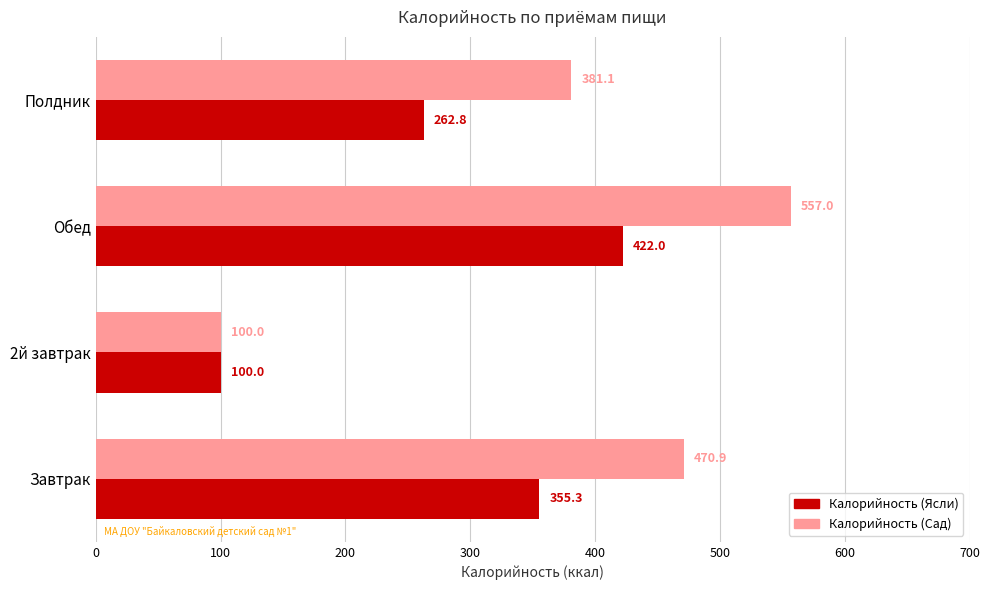

Which series has the widest spread of values?

Калорийность (Сад)